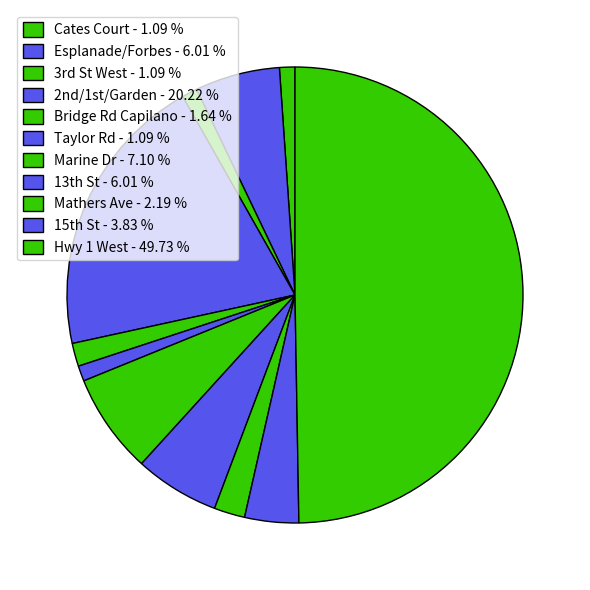

Does any single category account for the majority?

No